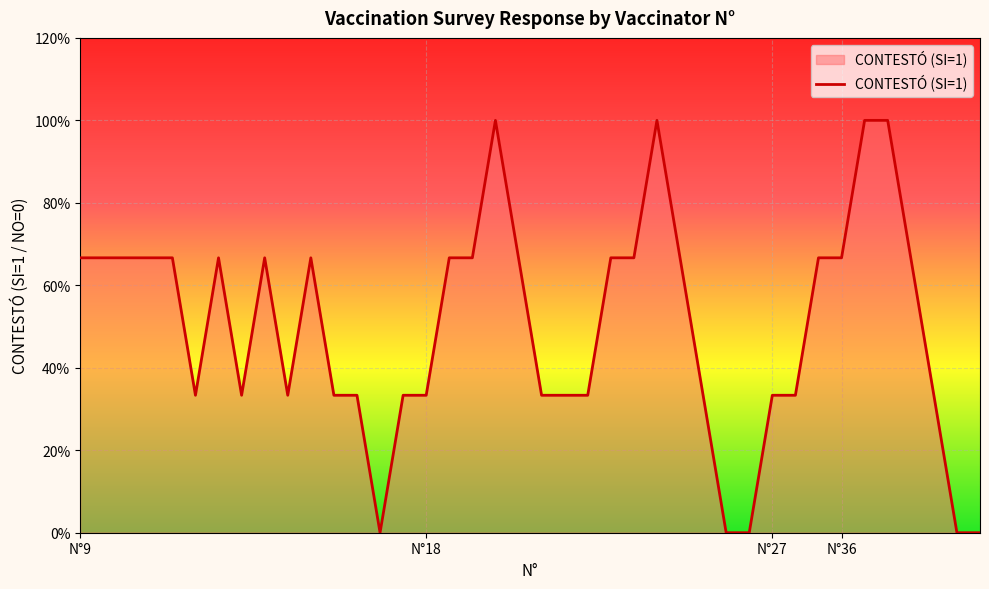

Does the chart have visible grid lines?

Yes